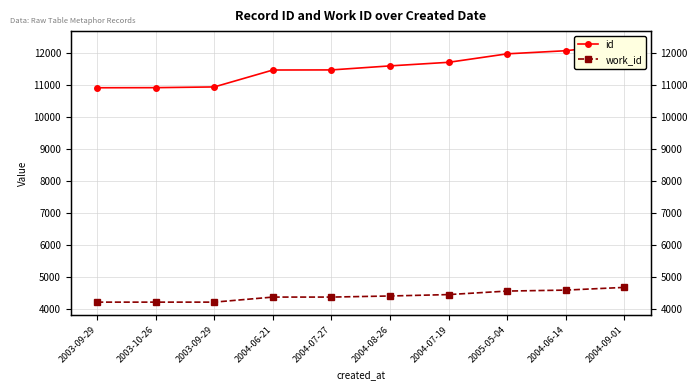

Is it true that work_id equals 4209 at 2003-09-29?

True